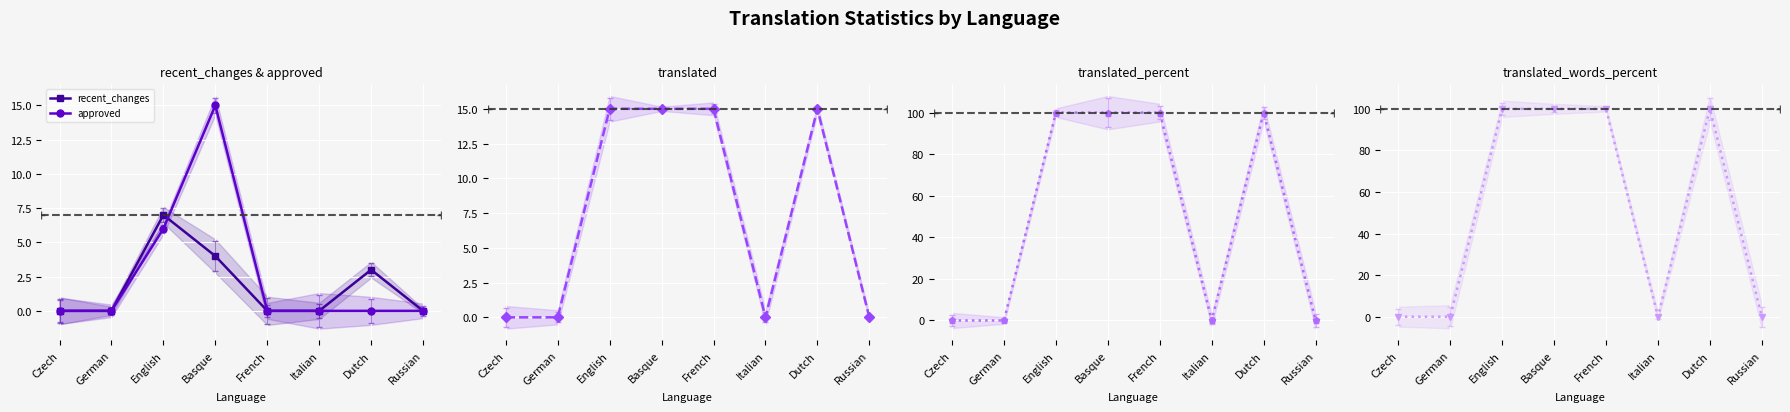

What position from the left is Russian?

8